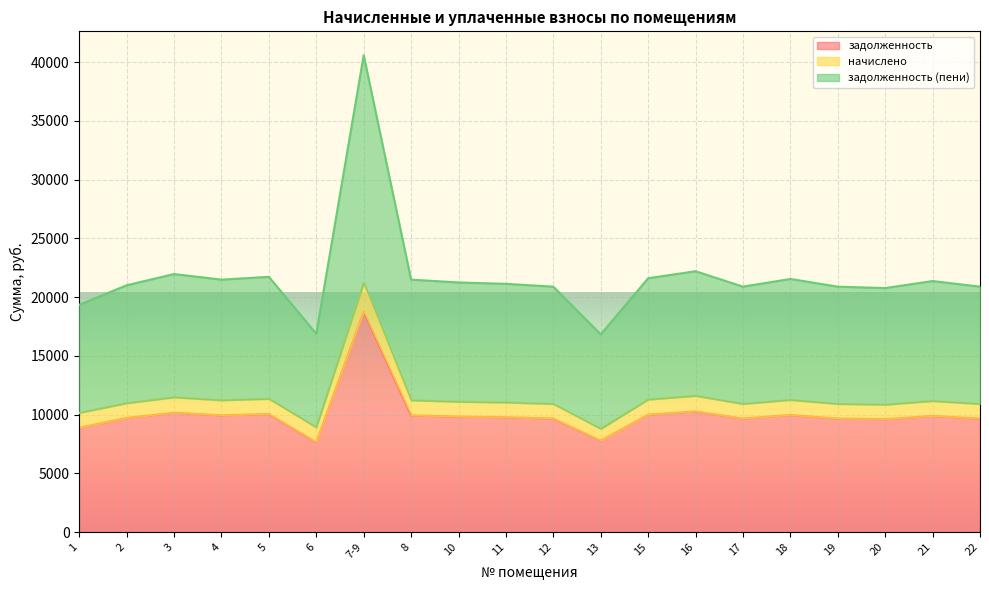

The задолженность (пени) series shows 20895.1 at 17. True or false?

True